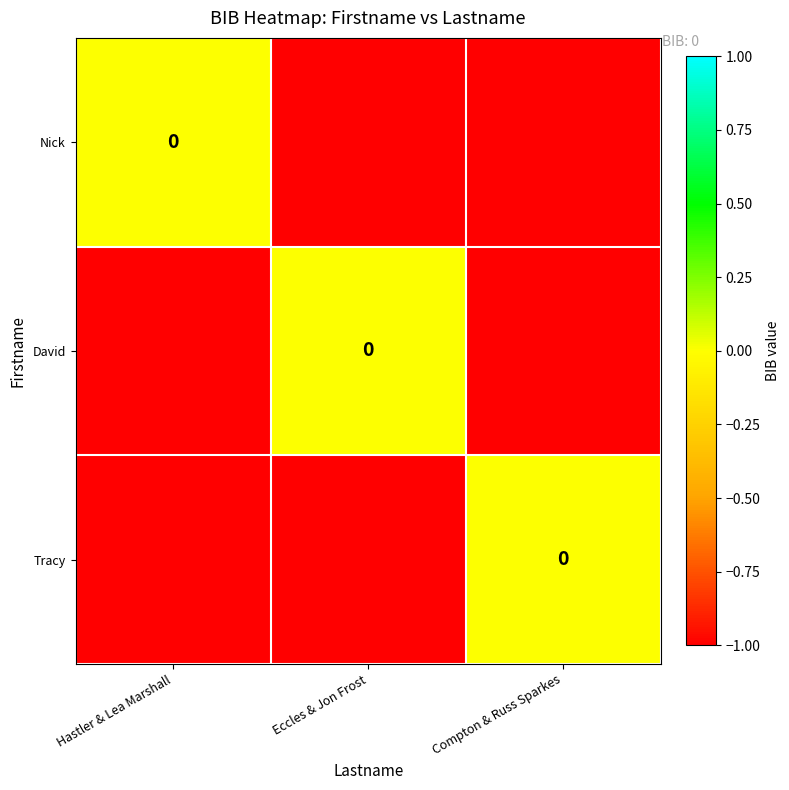

How many data points does each series have?

3